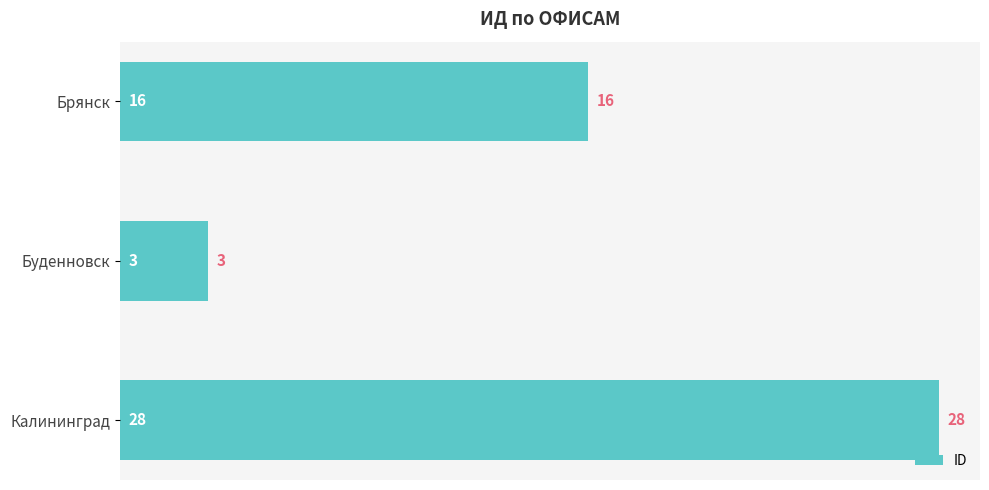

Count the values in the range 3 to 28.

3